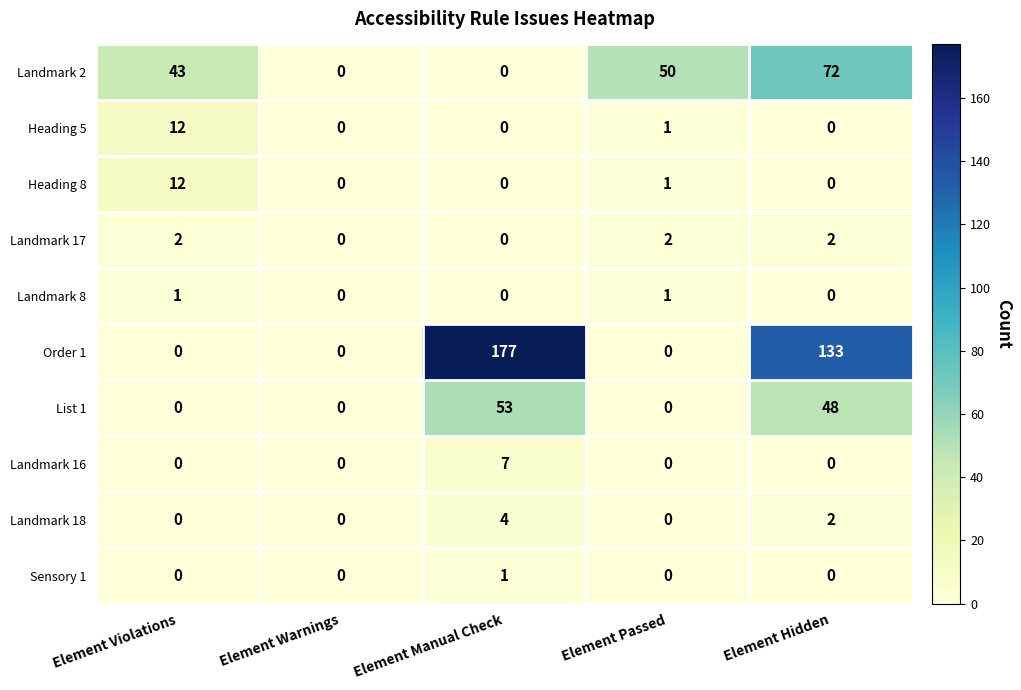

Which series has the largest range (max minus min)?

Order 1